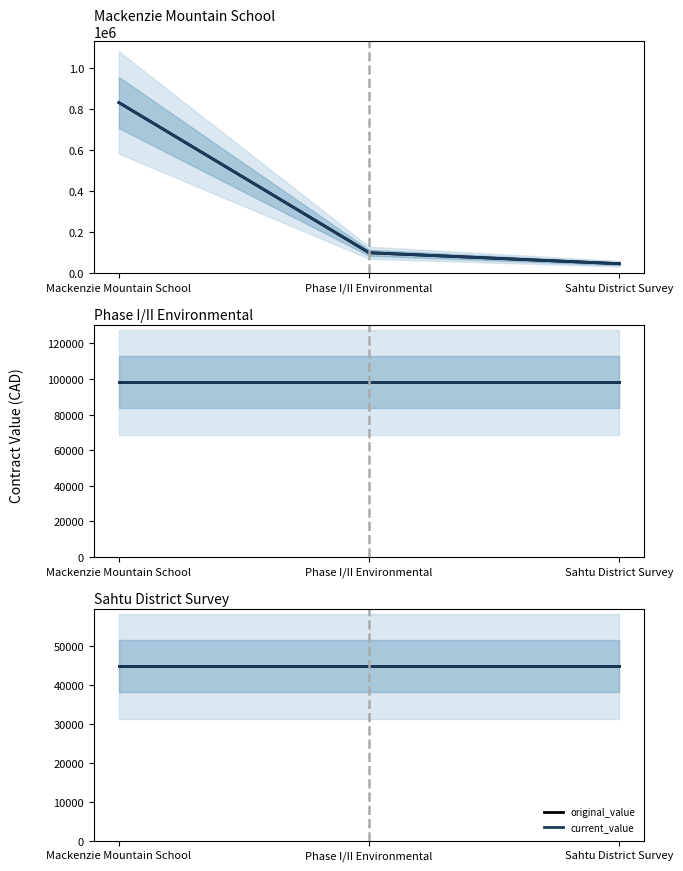

Which series has the largest total across all categories?

original_value